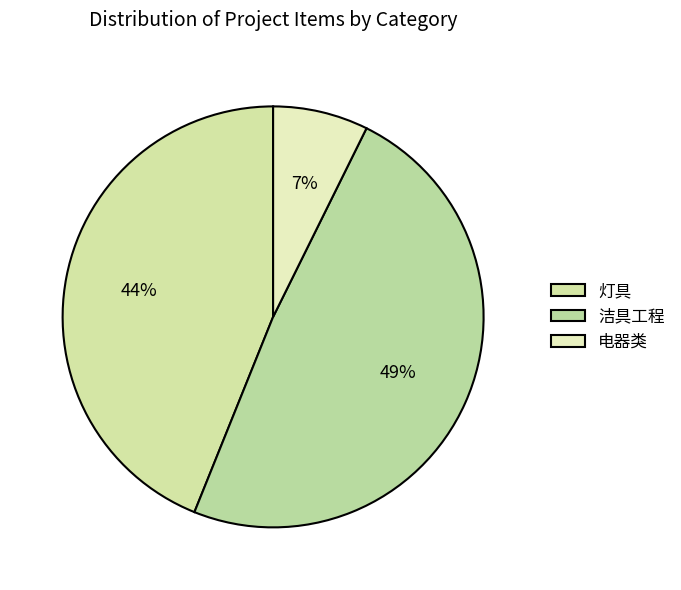

Between 洁具工程 and 电器类, which is larger?

洁具工程